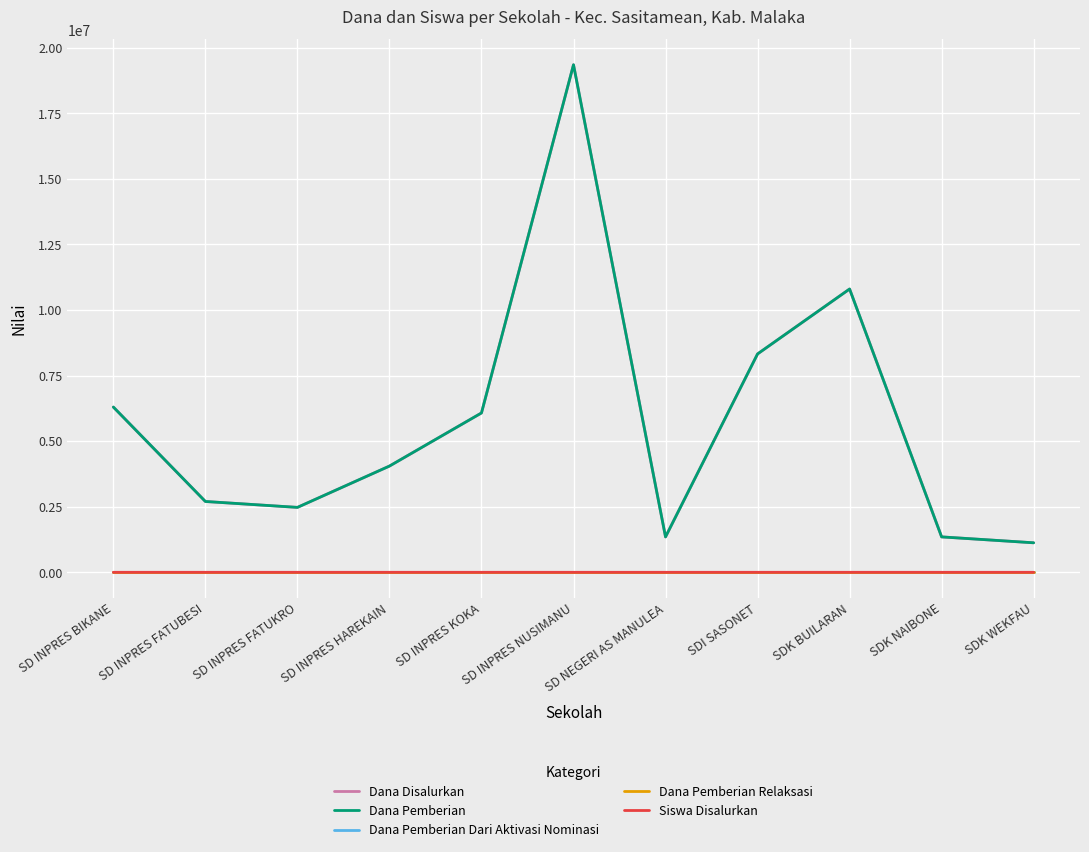

Is this an area chart (filled region under the line)?

No